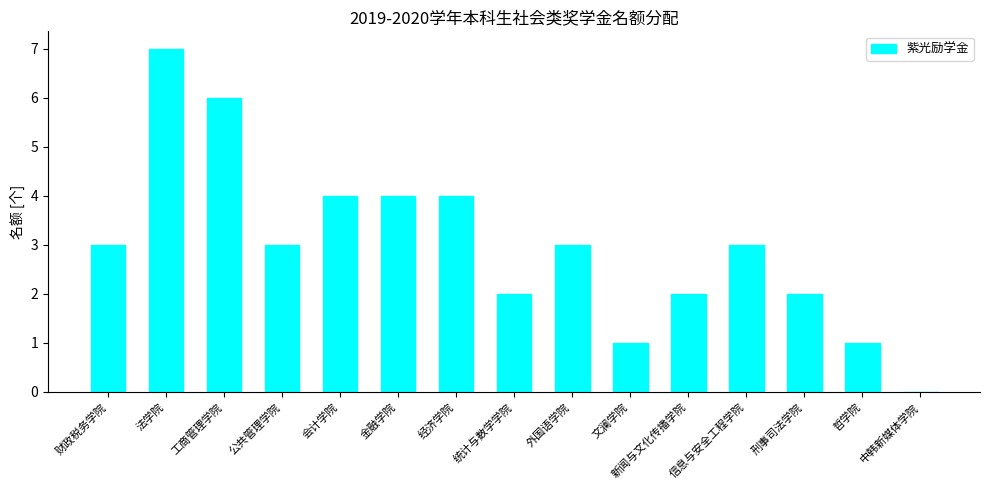

Are the bars horizontal?

No